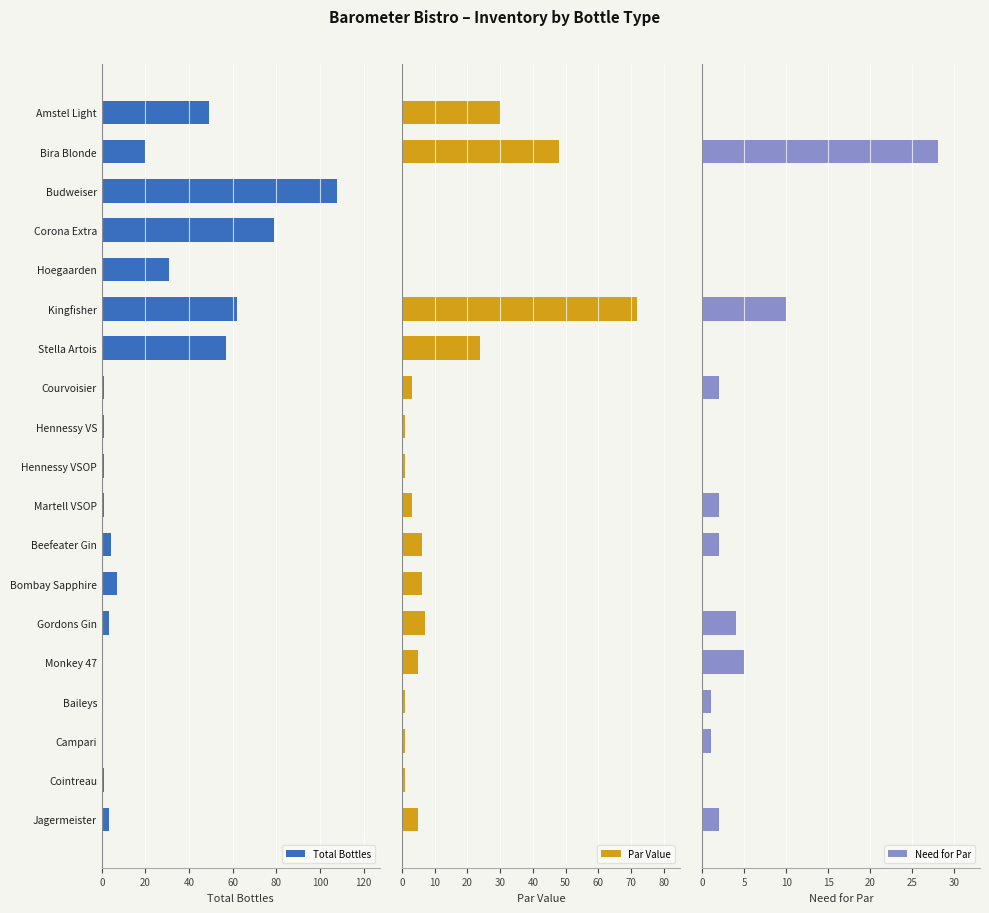

At how many categories does at least one series exceed 19?

7